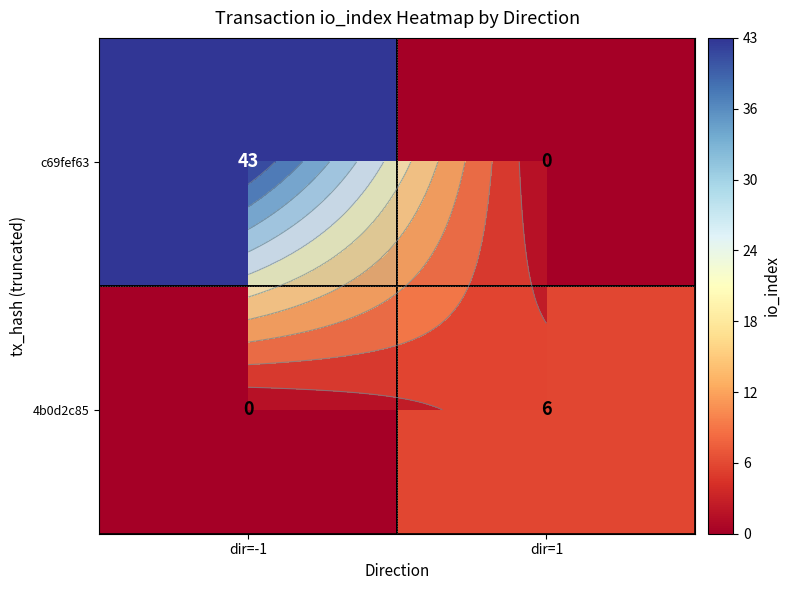

The value of c69fef63 at dir=-1 is 21. True or false?

False